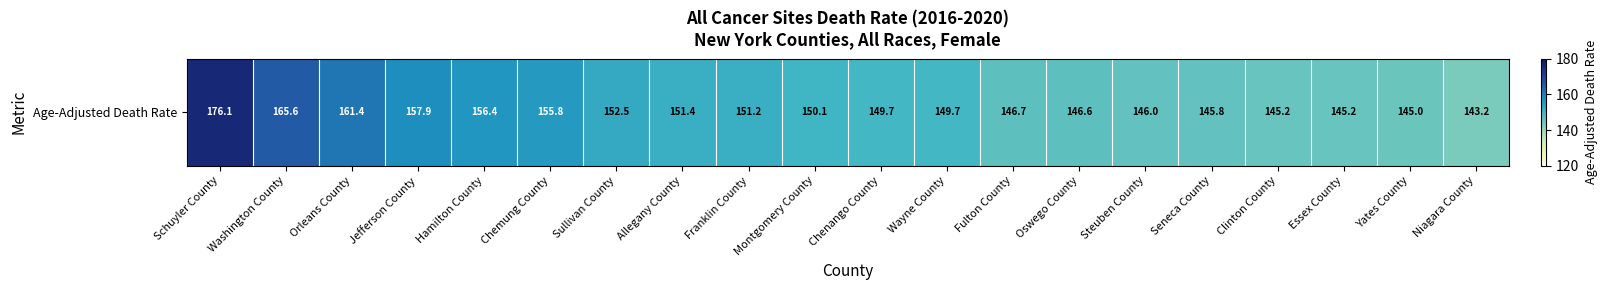

At which category does the chart reach its peak across all series?

Schuyler County